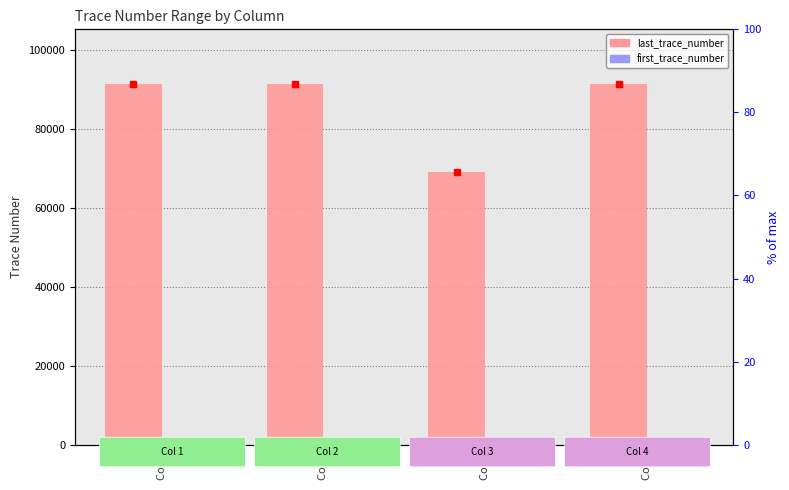

Reading left to right, transcribe all the data shown in this chart.

last_trace_number: Col 1=91500	Col 2=91500	Col 3=69012	Col 4=91500
first_trace_number: Col 1=1	Col 2=1	Col 3=1	Col 4=1